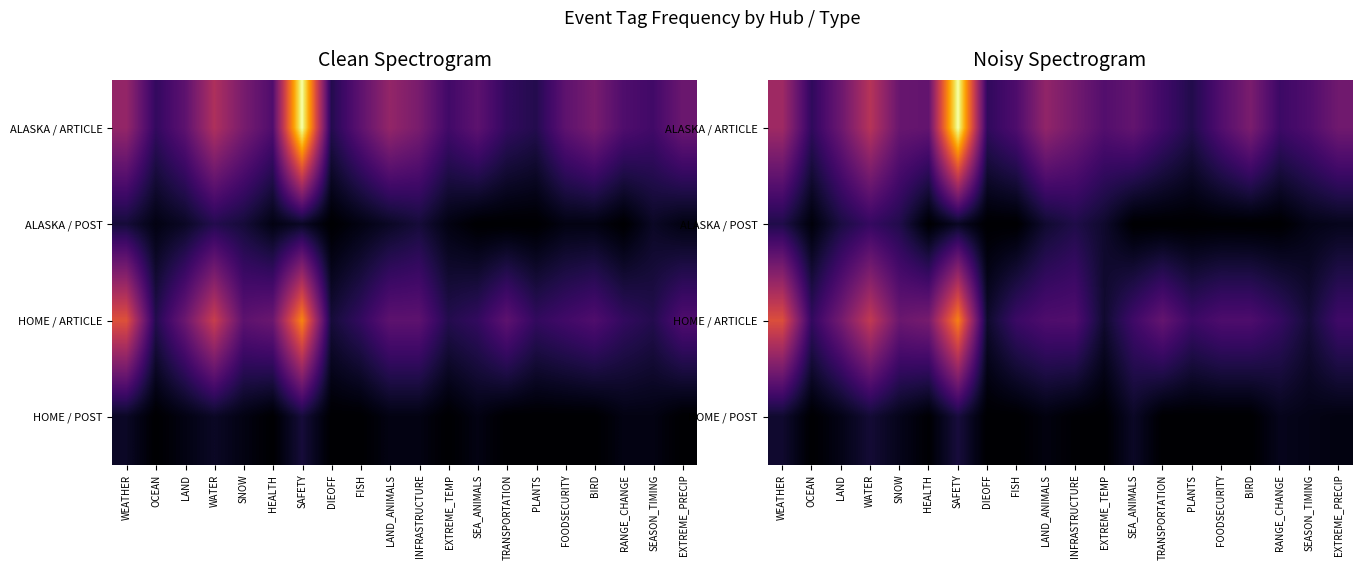

Rank the categories by ALASKA / POST value from highest to lowest.

WATER, SNOW, WEATHER, INFRASTRUCTURE, LAND, LAND_ANIMALS, EXTREME_TEMP, SAFETY, EXTREME_PRECIP, SEASON_TIMING, OCEAN, HEALTH, FOODSECURITY, DIEOFF, FISH, SEA_ANIMALS, TRANSPORTATION, PLANTS, BIRD, RANGE_CHANGE